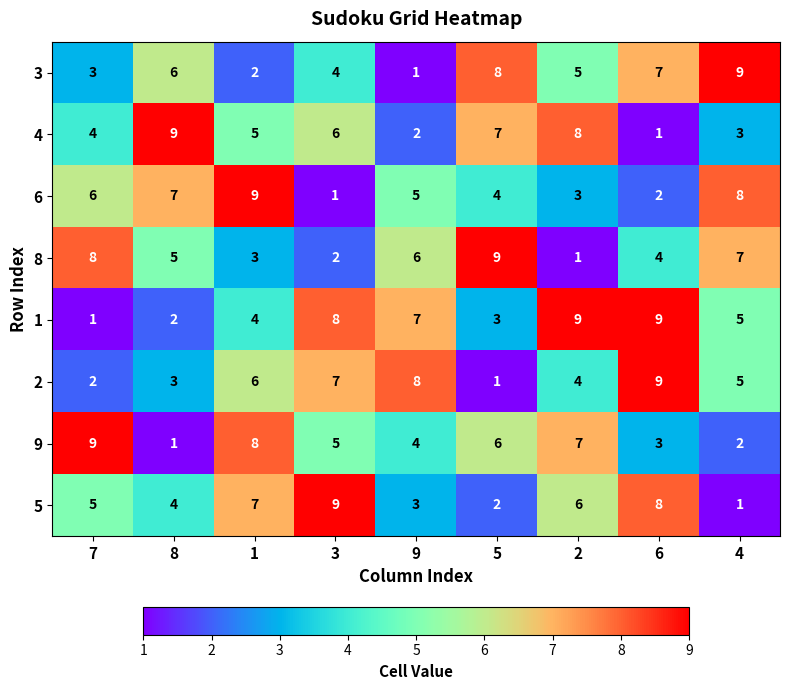

At which category is the sum across all series the highest?

1